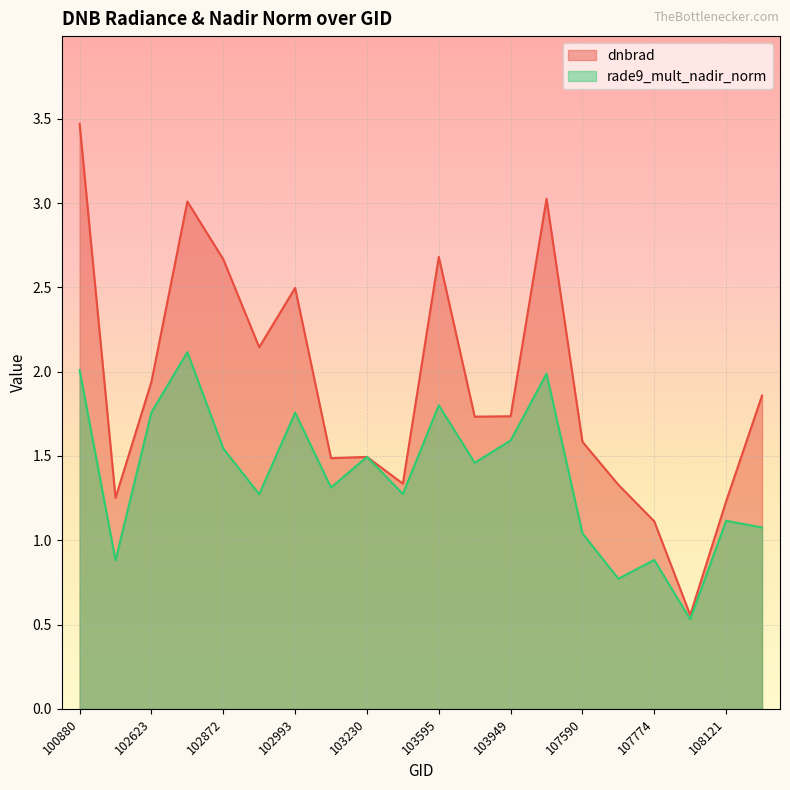

What is the approximate value of dnbrad at 103949?

1.7